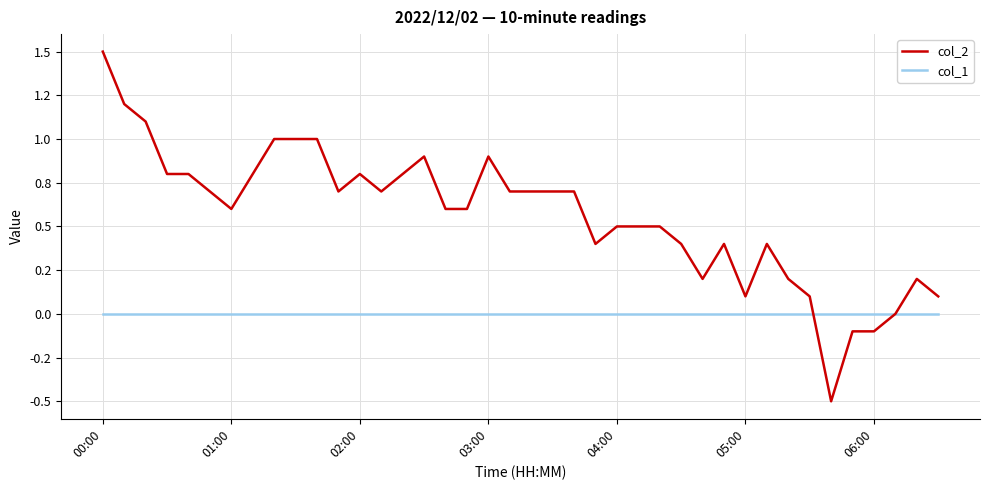

Is this an area chart (filled region under the line)?

No